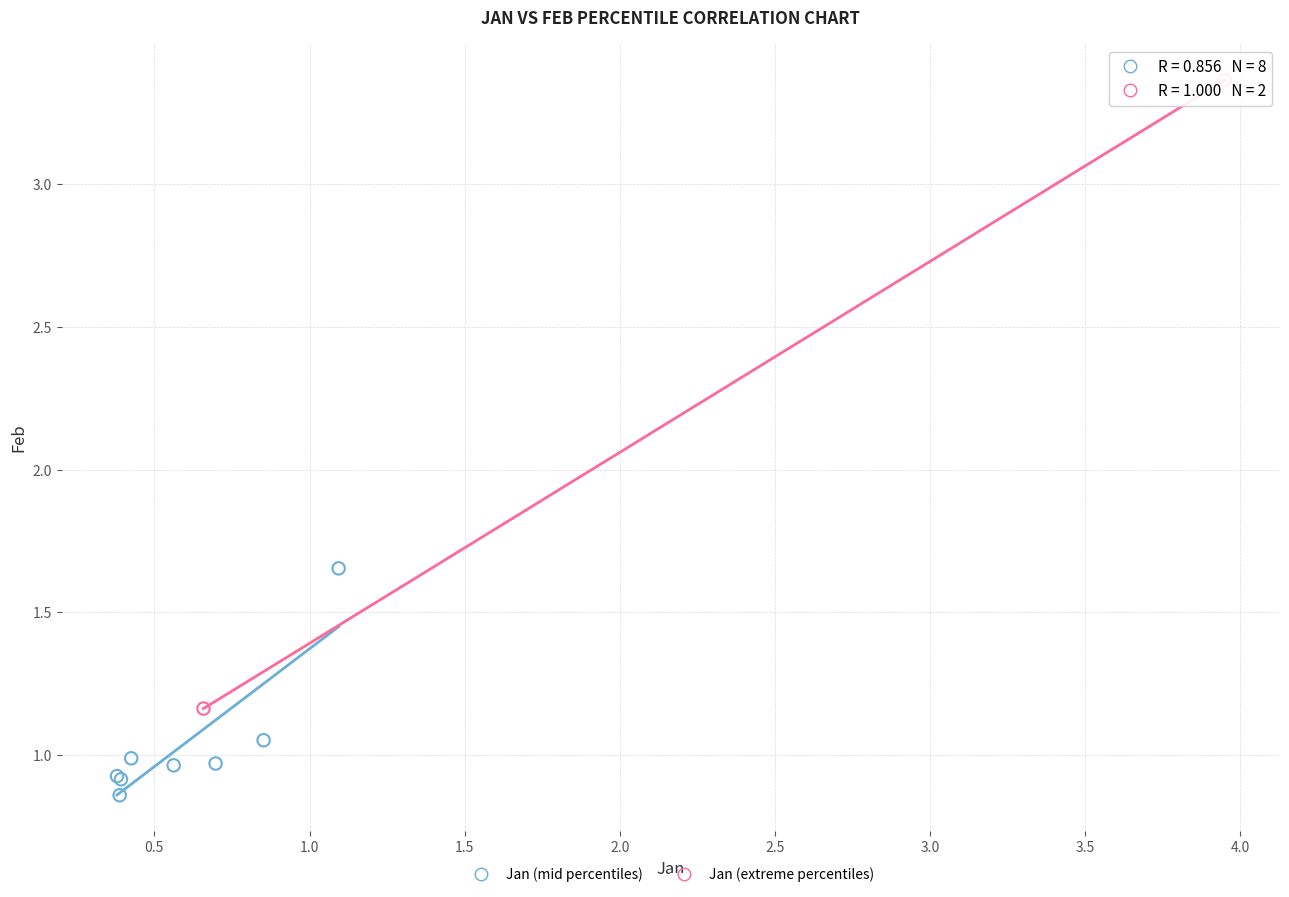

What are all the series names shown in the legend?

Jan (mid percentiles), Jan (extreme percentiles)